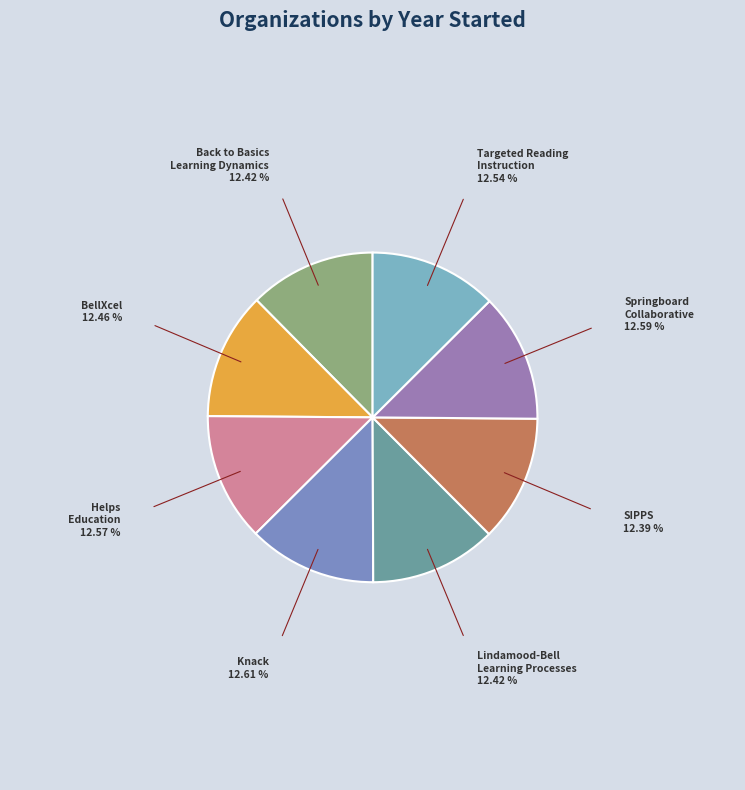

Approximately how many times larger is the value at Lindamood-Bell Learning Processes compared to Helps Education?

1.0